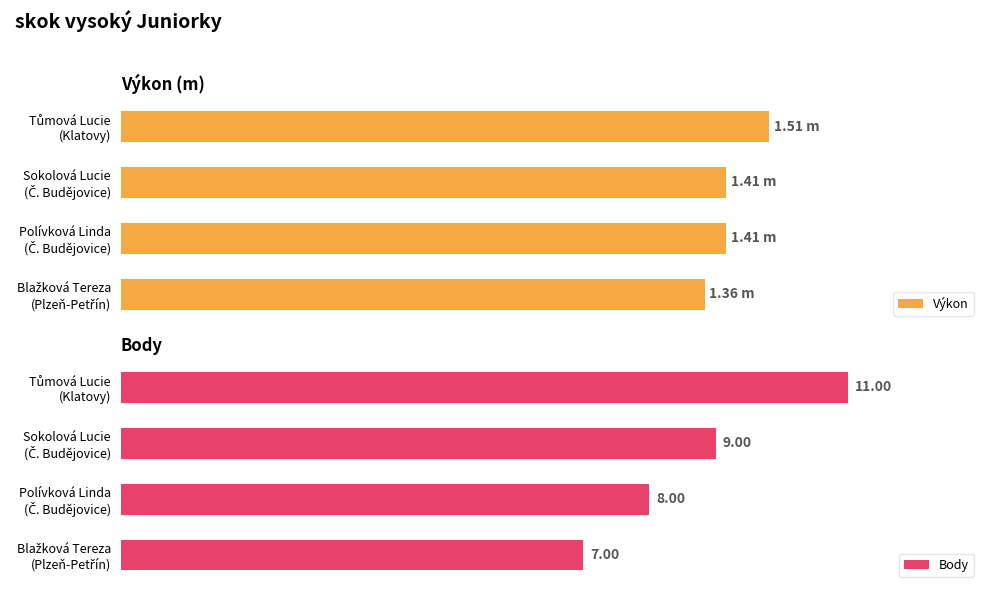

Rank the series at Blažková Tereza (Plzeň-Petřín) from highest to lowest value.

Body, Výkon